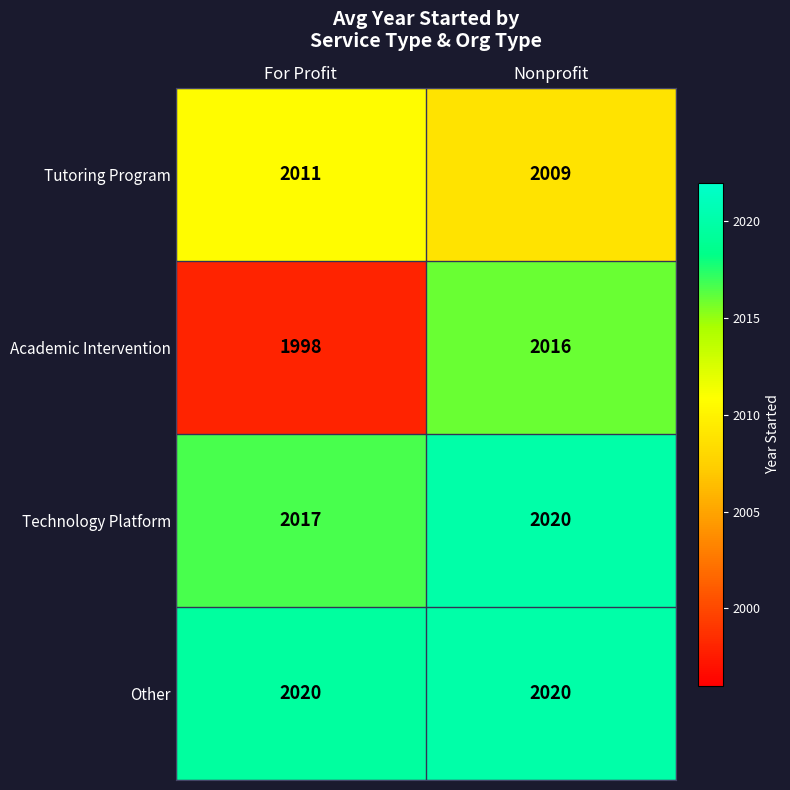

How many series are shown in this chart?

4